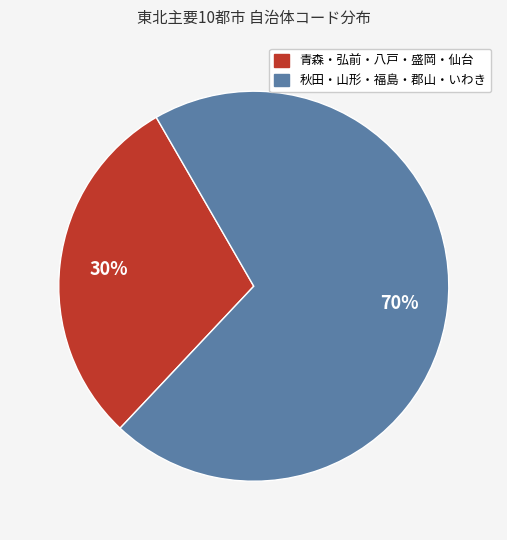

To the nearest percent, what is the average slice percentage?

50%